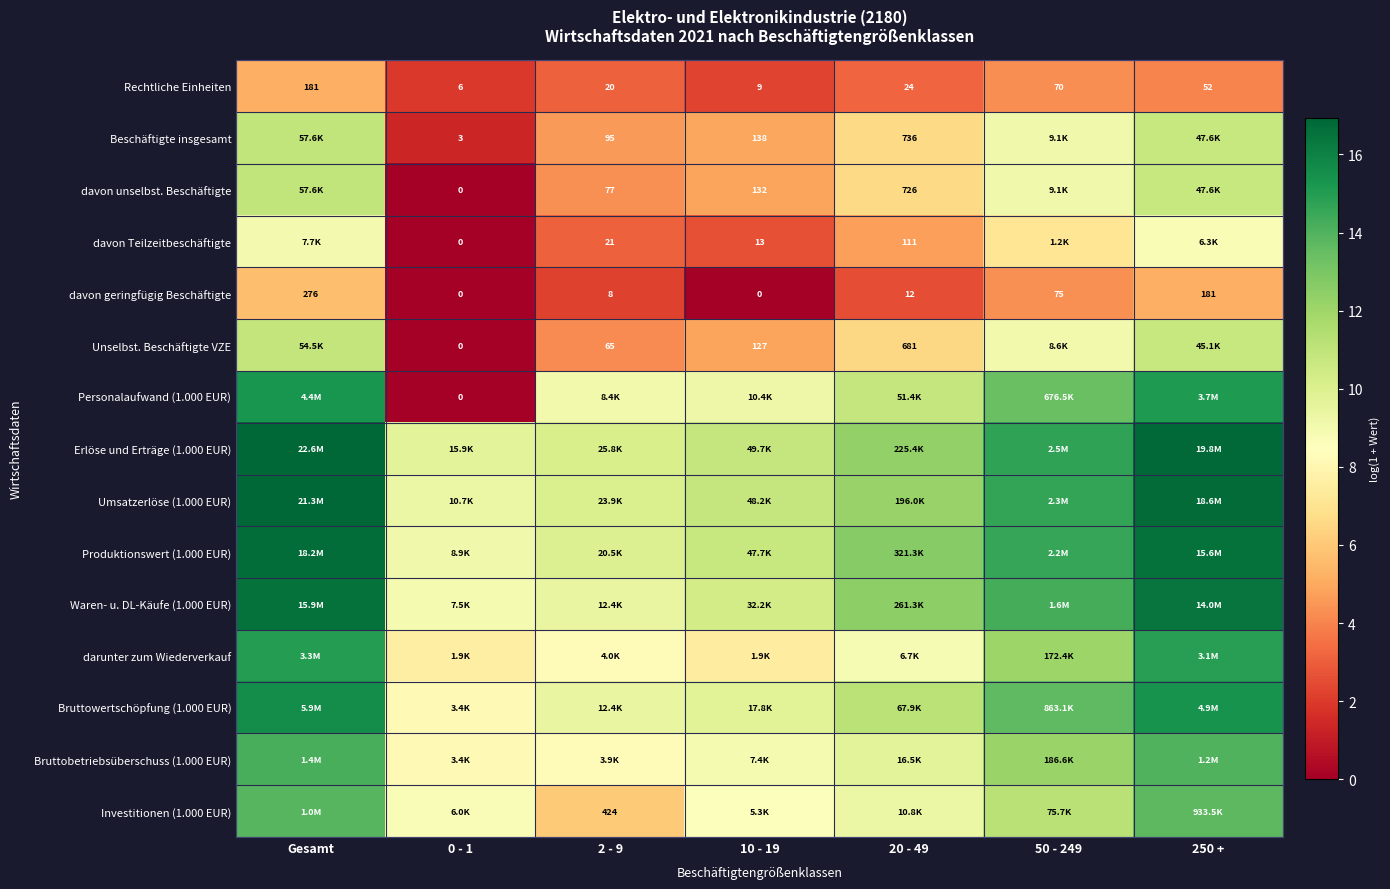

How many values in the darunter zum Wiederverkauf series exceed 8?

5